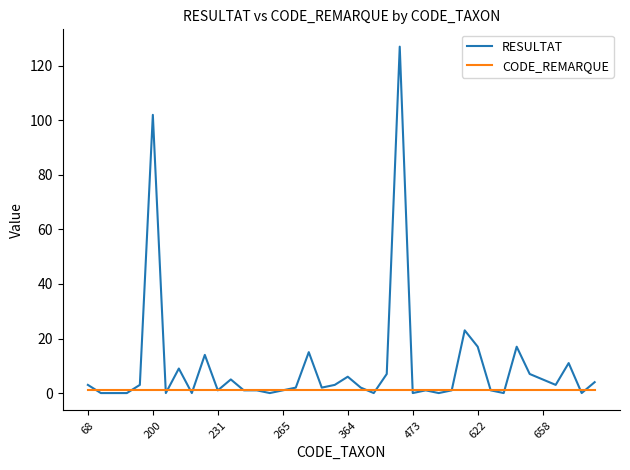

What is the maximum value shown in the chart?

127